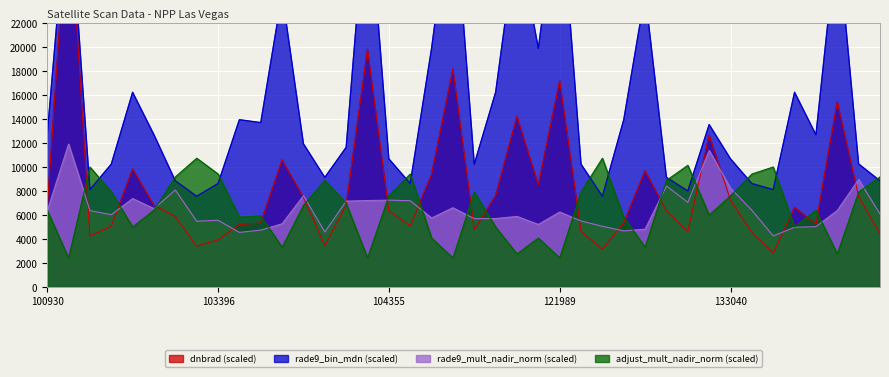

Reading left to right, transcribe all the data shown in this chart.

dnbrad: 6619.2	32743.4	4242.2	5067.2	9827.5	6803.7	5877.2	3403.6	3937.0	5210.1	5333.9	10581.6	7459.7	3439.6	6840.7	19805.6	6347.1	5093.6	9391.3	18154.6	4788.3	7606.6	14224.2	8518.8	17183.0	4623.7	3142.7	5350.7	9686.4	6313.5	4639.0	12647.9	7227.3	4528.9	2838.2	6630.1	5243.1	15431.1	7547.0	4422.5
rade9_bin_mdn: 12680.8	33454.4	8112.8	10232.8	16224.8	12680.8	8844.8	7560.8	8614.4	13936.0	13695.2	24440.8	11930.4	9131.2	11635.2	33454.4	10676.0	8620.0	19881.6	33454.4	10232.8	16224.8	29439.2	19881.6	33454.4	10232.8	7560.8	13936.0	24440.8	9131.2	8001.6	13532.0	10676.0	8620.0	8112.8	16224.8	12680.8	29439.2	10253.6	8844.8
rade9_mult_nadir_norm: 6352.2	11910.6	6363.6	6025.8	7371.0	6529.2	8086.2	5478.0	5562.0	4549.8	4739.4	5268.6	7609.2	4584.0	7155.0	7204.2	7234.8	7191.0	5748.6	6604.2	5694.0	5705.4	5880.0	5214.0	6250.2	5498.4	5058.0	4672.2	4822.8	8413.8	7054.8	11374.2	8238.6	6393.6	4257.0	4972.8	5031.6	6378.6	8957.4	6084.6
adjust_mult_nadir_norm: 6398.0	2425.0	10000.0	7928.0	5000.0	6398.0	9172.0	10730.0	9418.0	5821.0	5924.0	3319.0	6800.0	8884.0	6973.0	2425.0	7599.0	9411.0	4081.0	2425.0	7928.0	5000.0	2756.0	4081.0	2425.0	7928.0	10730.0	5821.0	3319.0	8884.0	10139.0	5995.0	7599.0	9411.0	10000.0	5000.0	6398.0	2756.0	7912.0	9172.0